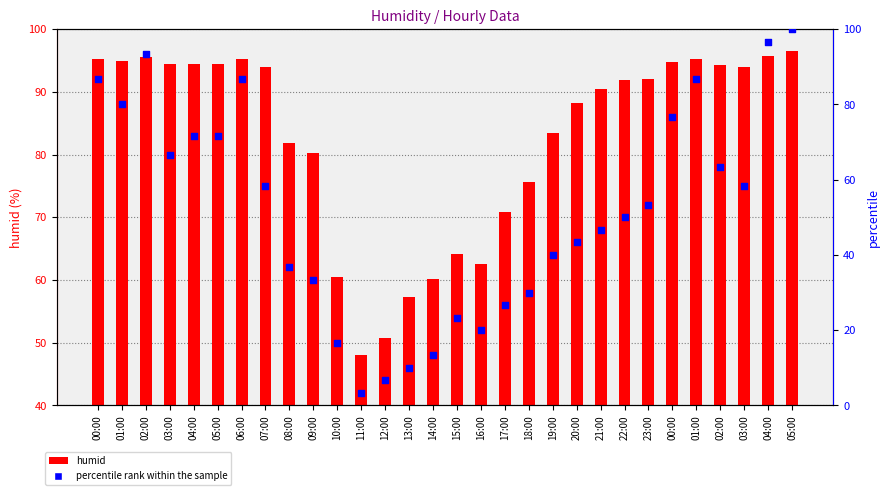

Which series has the widest spread of Y values?

percentile rank within the sample